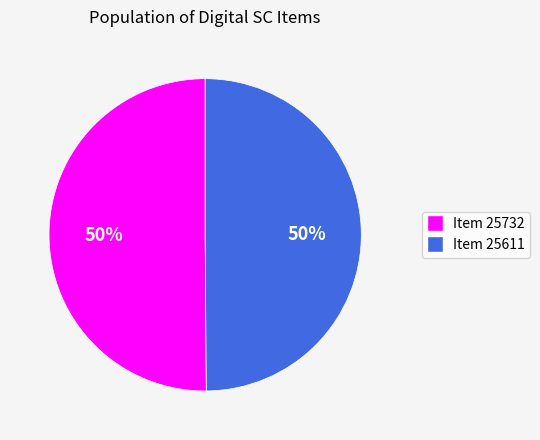

To the nearest percent, what portion does Item 25611 represent?

50%